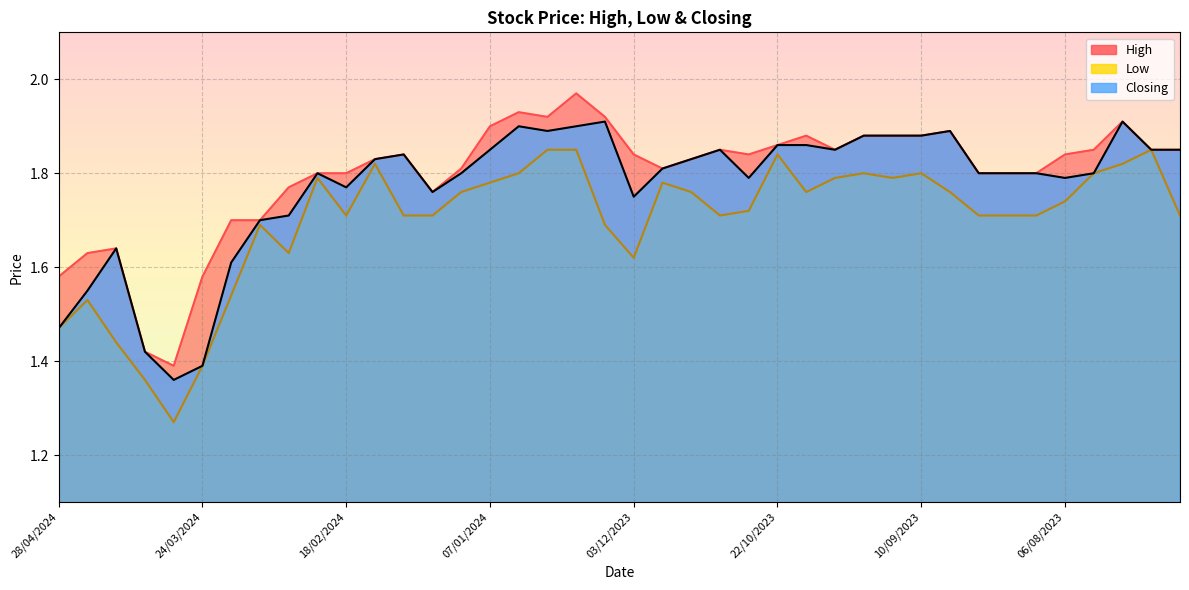

How many lines are shown in the chart?

3